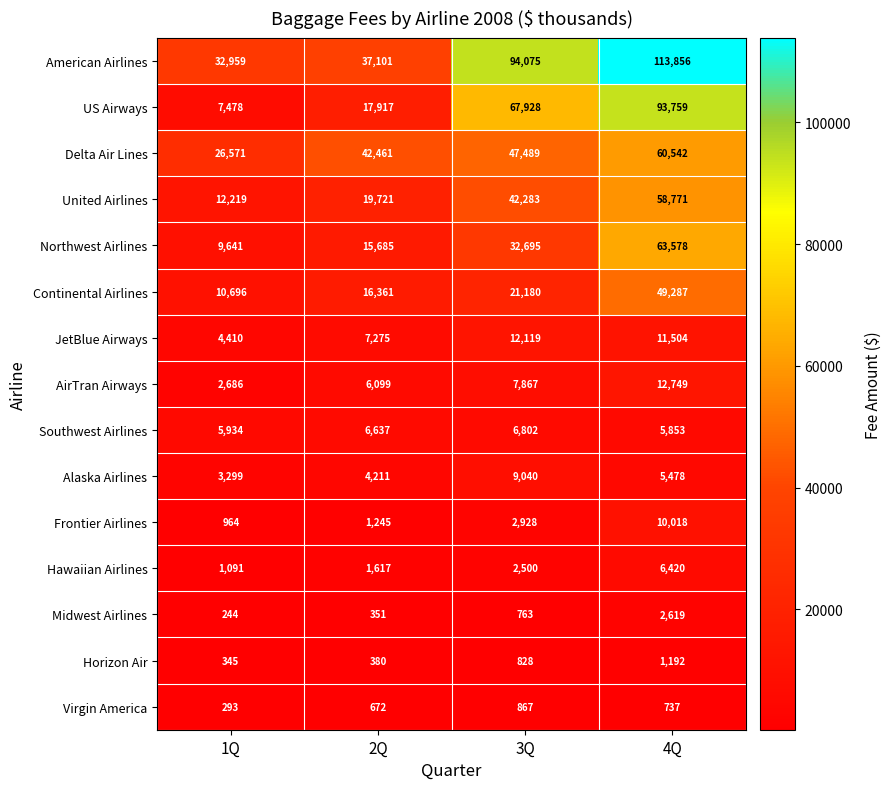

How many data points does each series have?

4